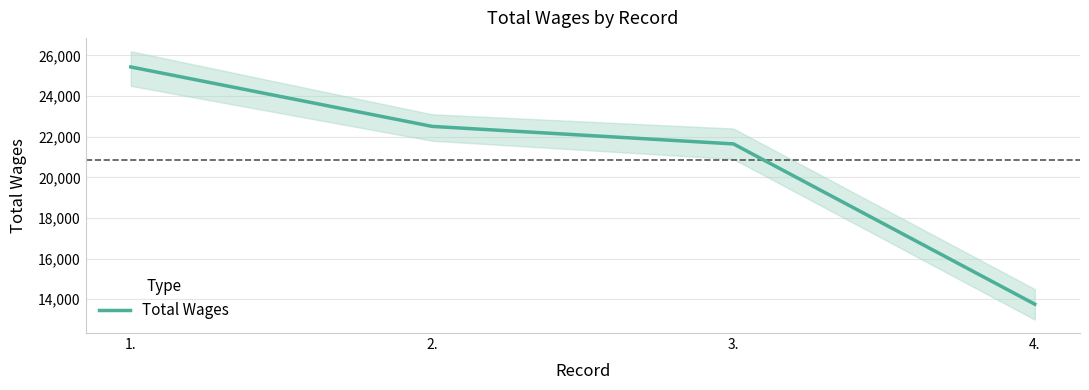

Reading left to right, list all the values displayed in this chart.

1.=25430.0	2.=22505.7	3.=21643.9	4.=13759.3